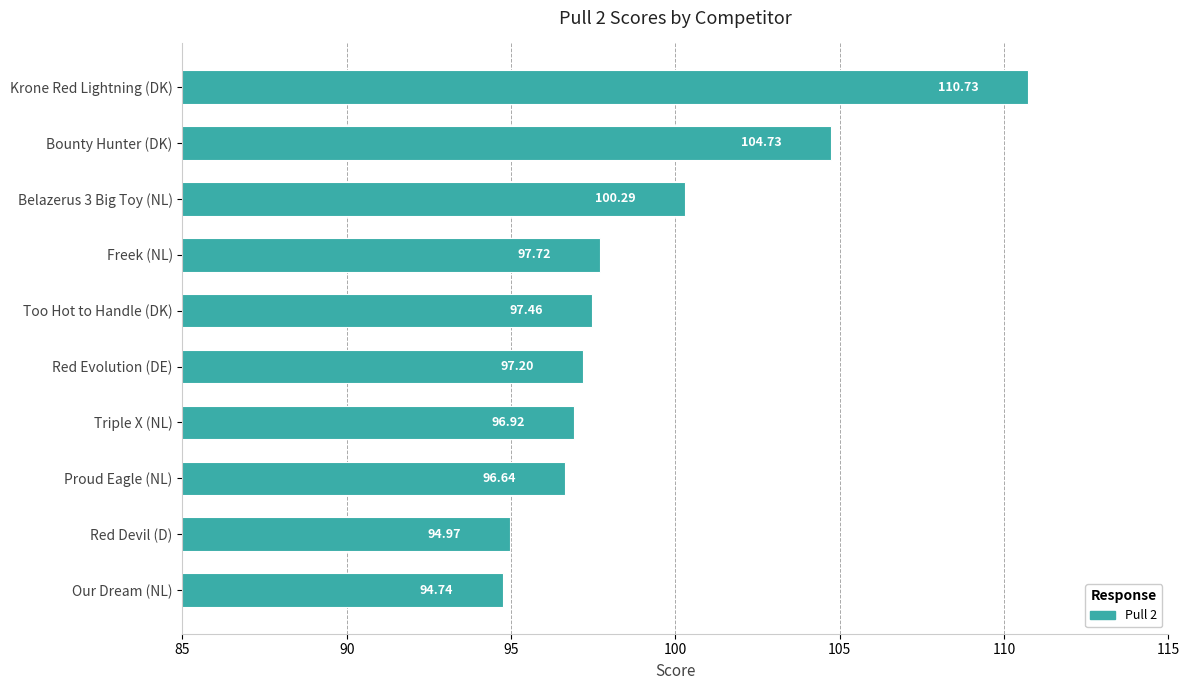

Are the bars grouped side by side (vs. stacked)?

No